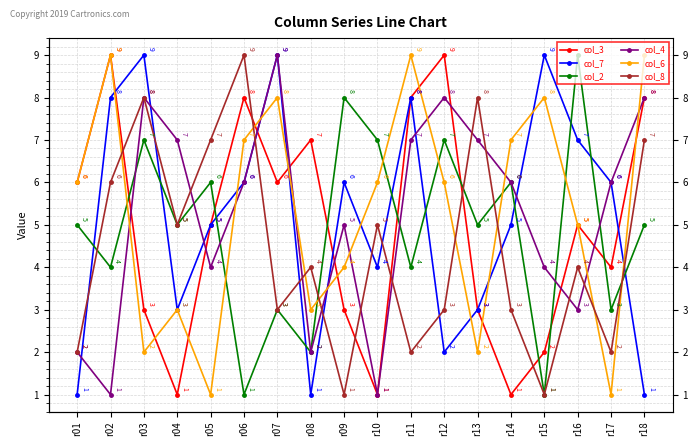

Which series has the widest spread of values?

col_3